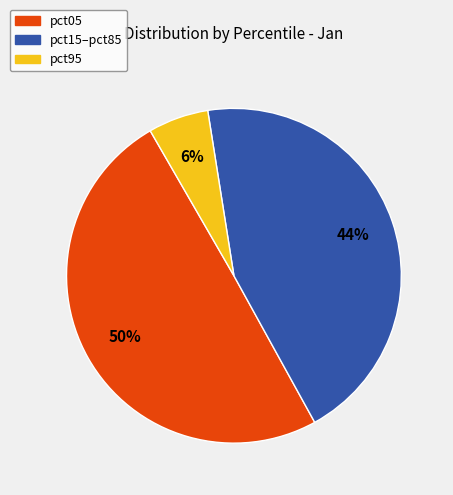

To the nearest percent, what is the average slice percentage?

33%